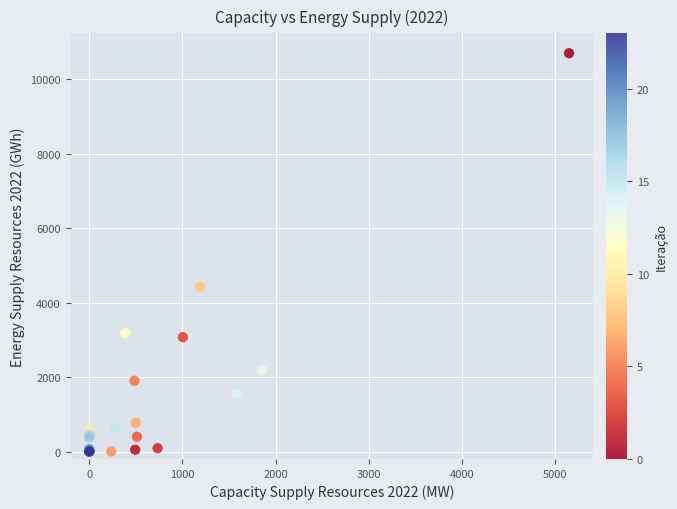

What Y value in the scatter plot is closest to 5349?

4418